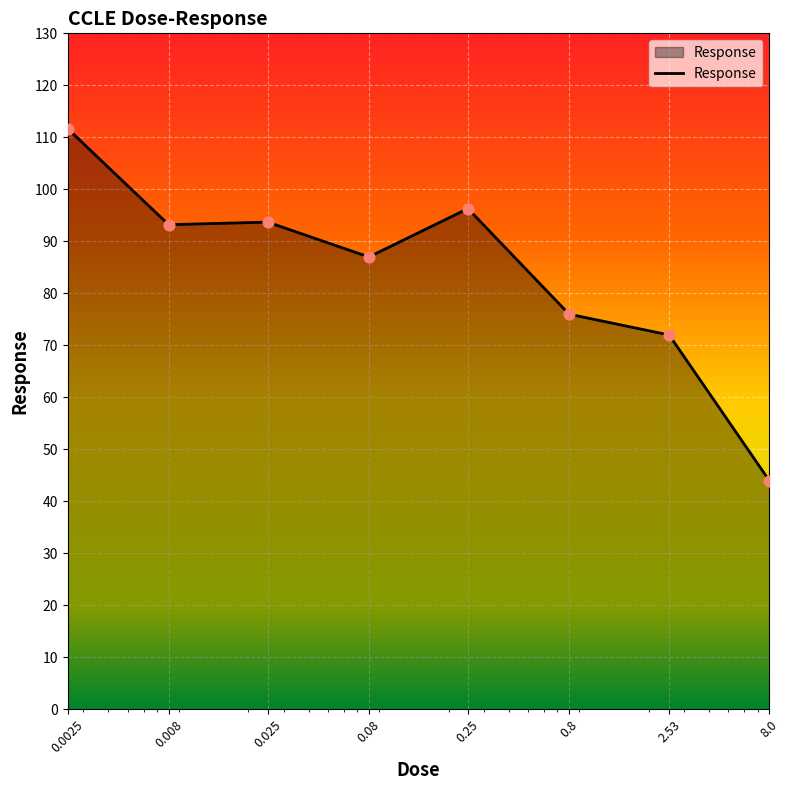

What is the average value?

84.2